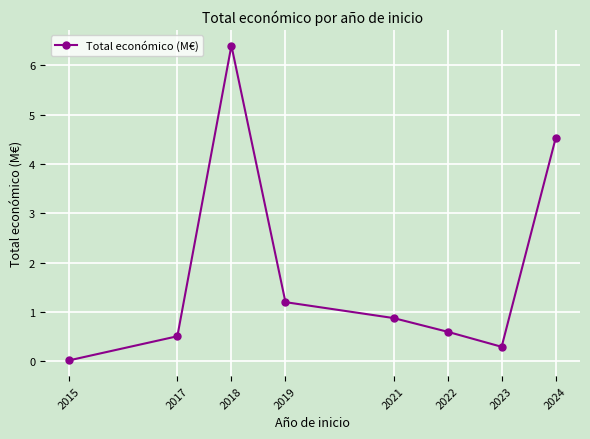

Read the value at 2021.

0.9